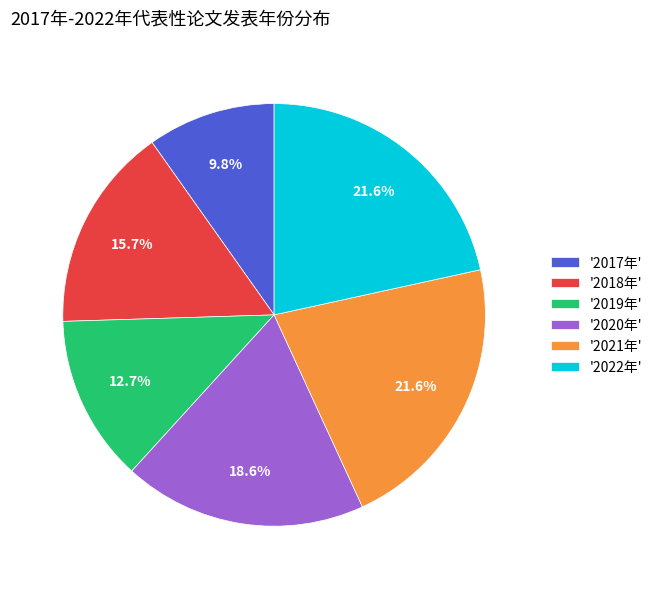

What percentage do '2017年' and '2018年' together represent?

25.5%